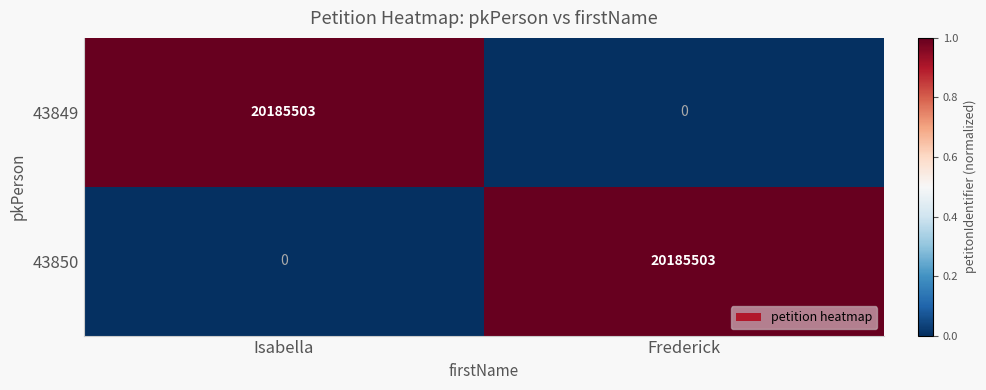

Reading left to right, extract all data points from this chart.

43849: 20185503	0
43850: 0	20185503